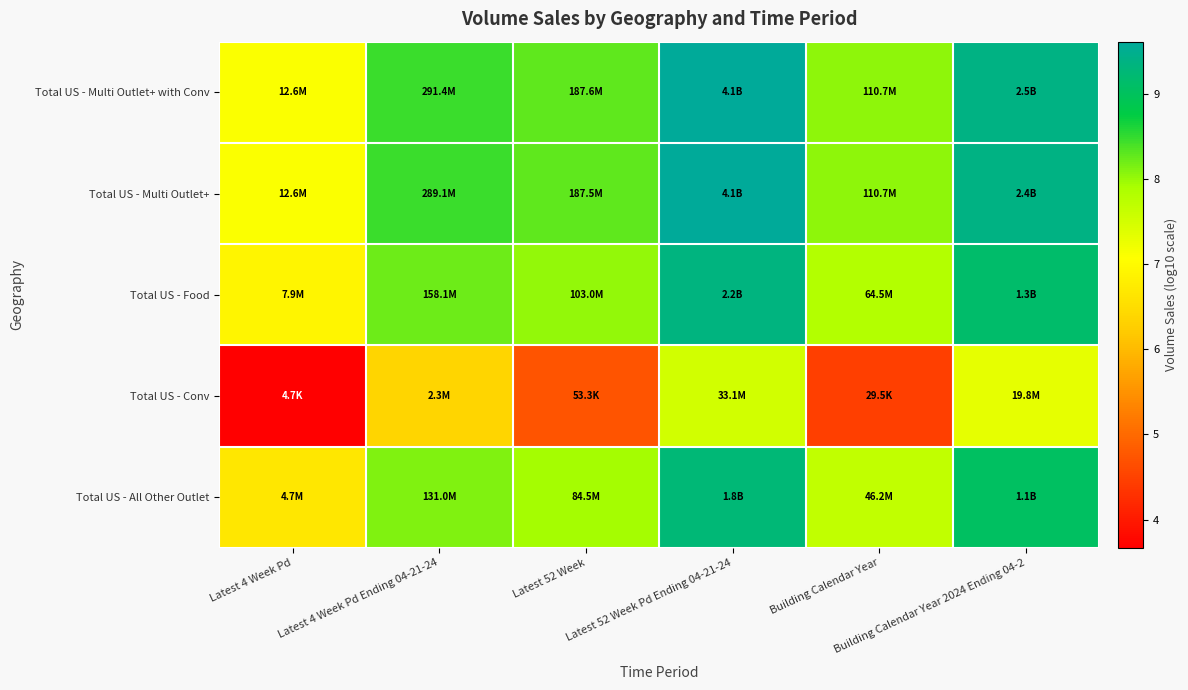

What is the smallest value displayed?

3.7